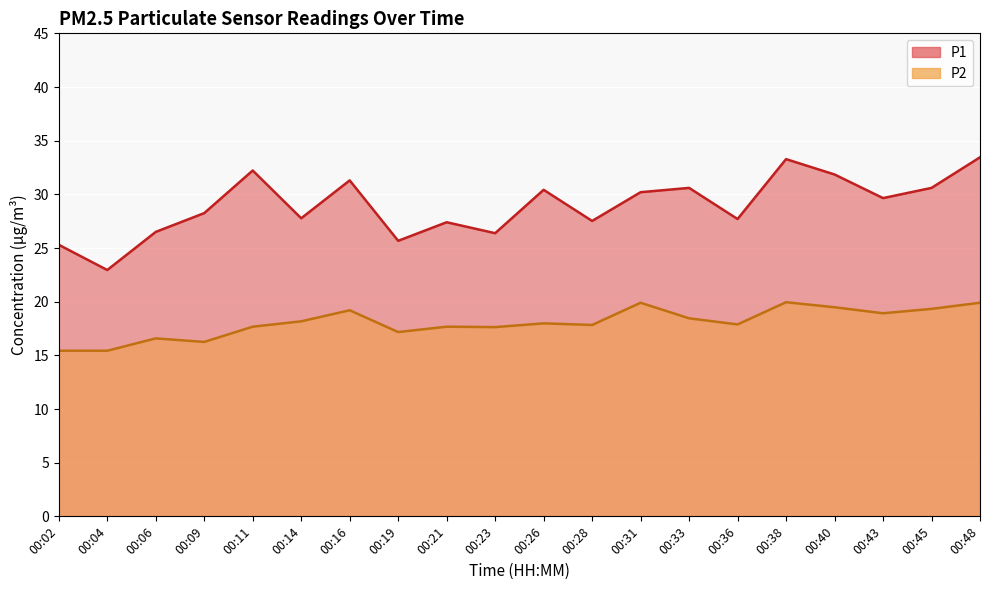

Where does the P2 series first go above 17?

00:11